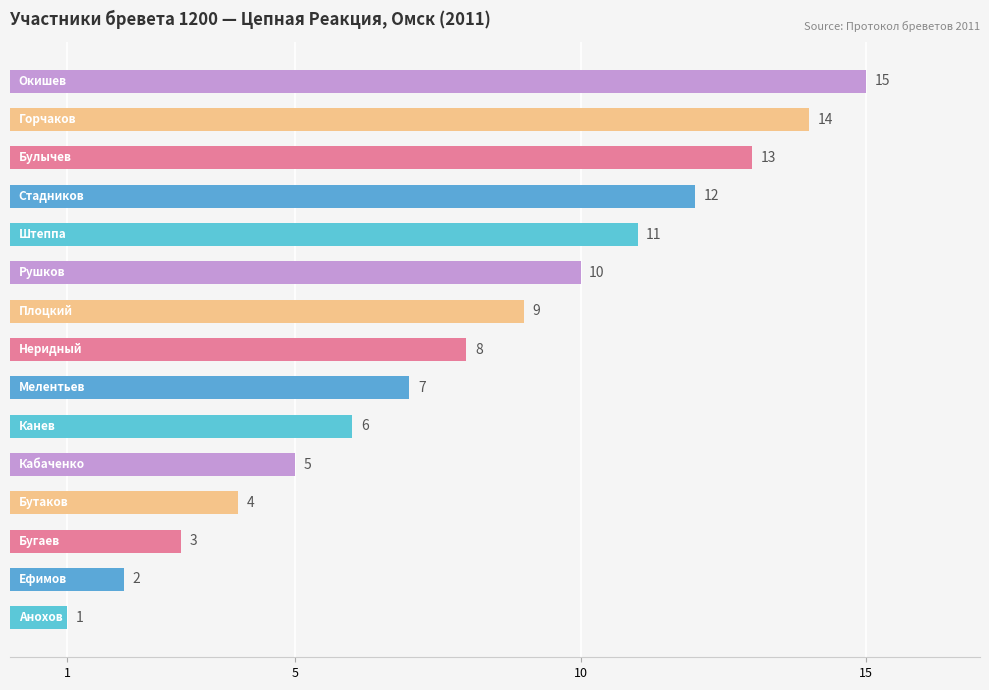

What is the greatest value displayed?

15